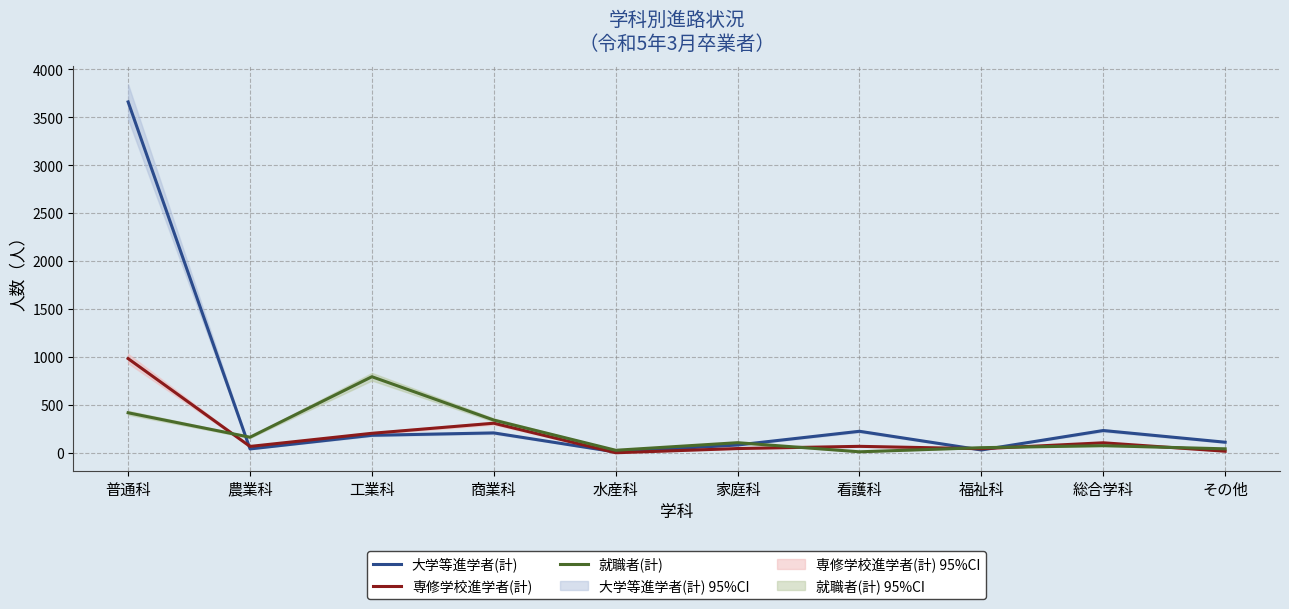

How many data points does each series have?

10